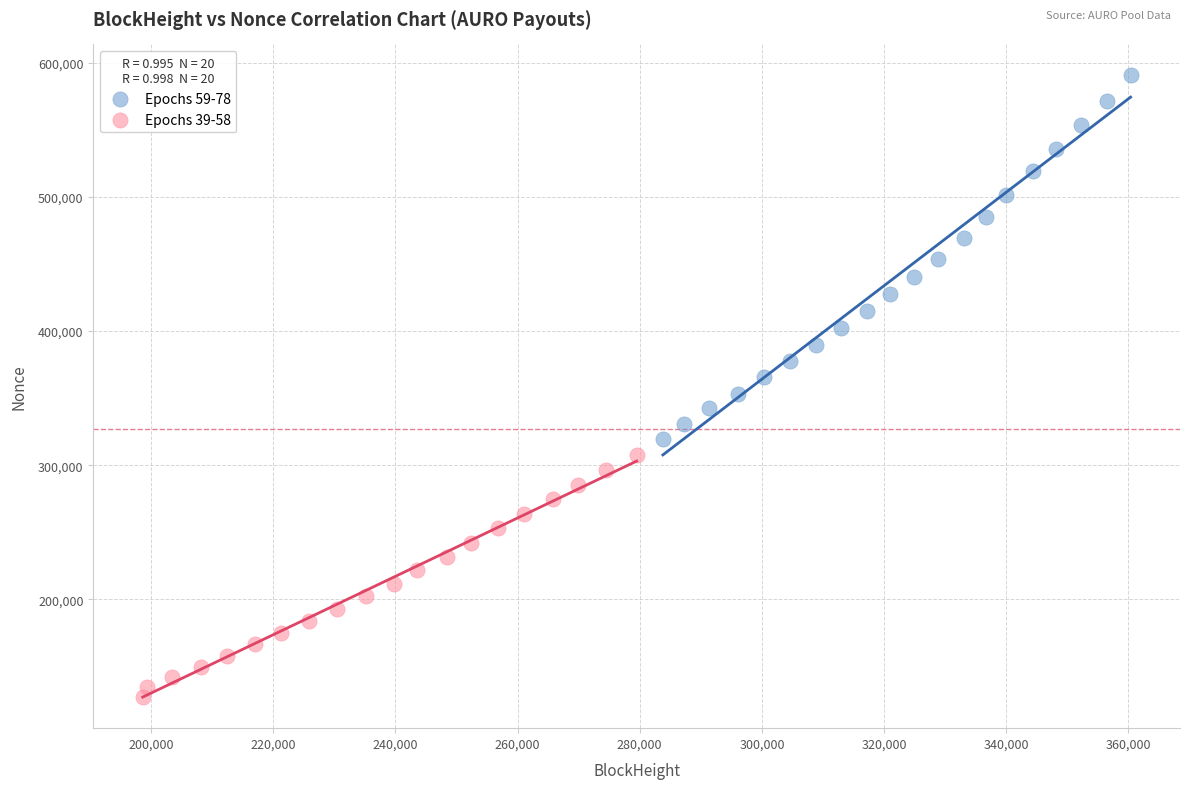

Which series has the largest Y range (max minus min)?

Epochs 59-78